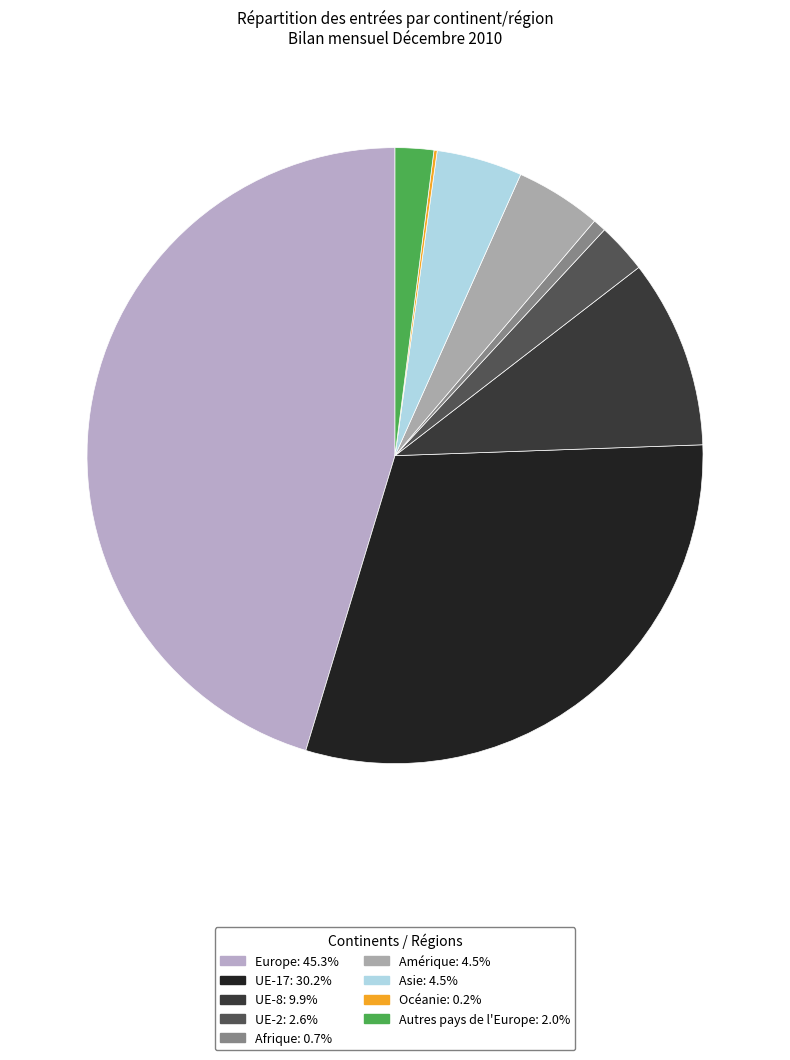

How many segments does this pie chart have?

9